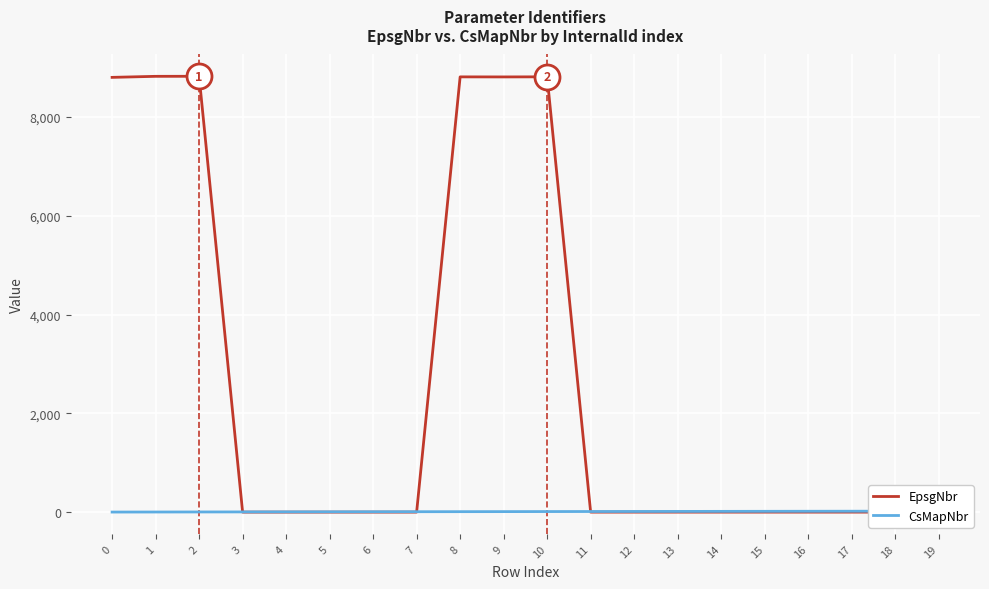

List the series in order of their overall mean, highest first.

EpsgNbr, CsMapNbr